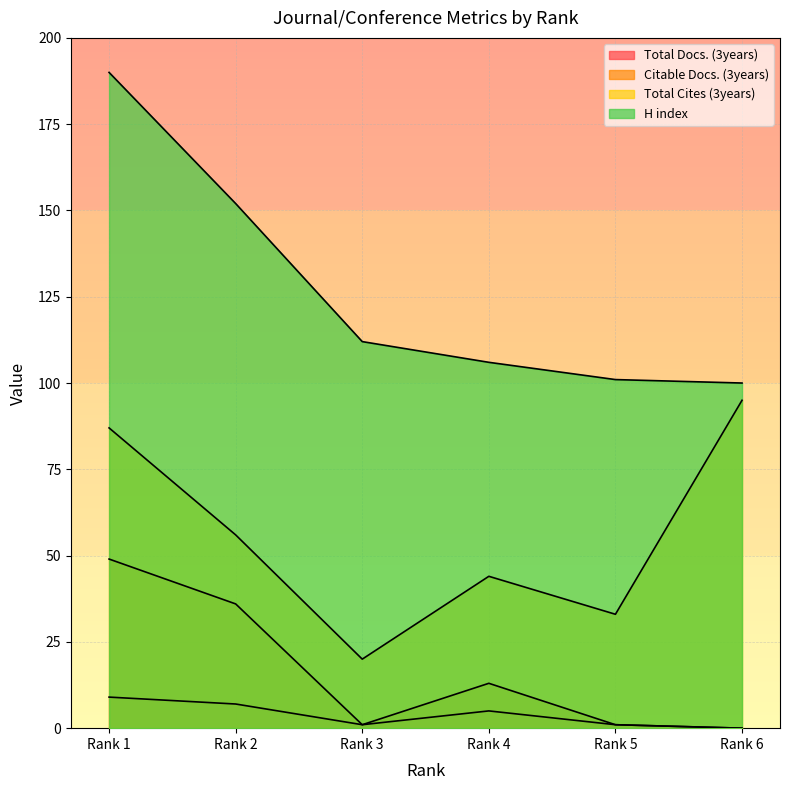

Is the value of Citable Docs. (3years) at Rank 1 greater than the value of H index at Rank 4?

No